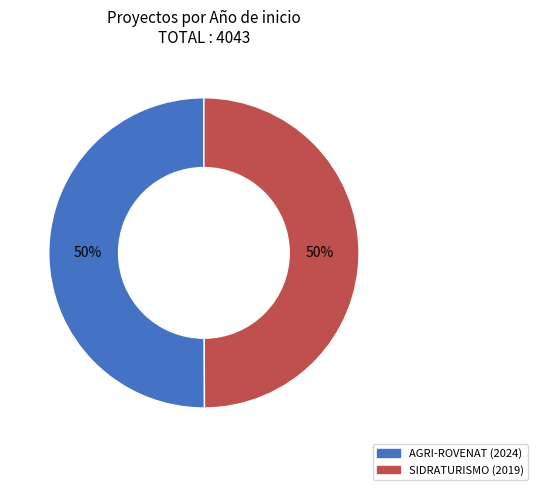

To the nearest percent, what is the average slice percentage?

50%